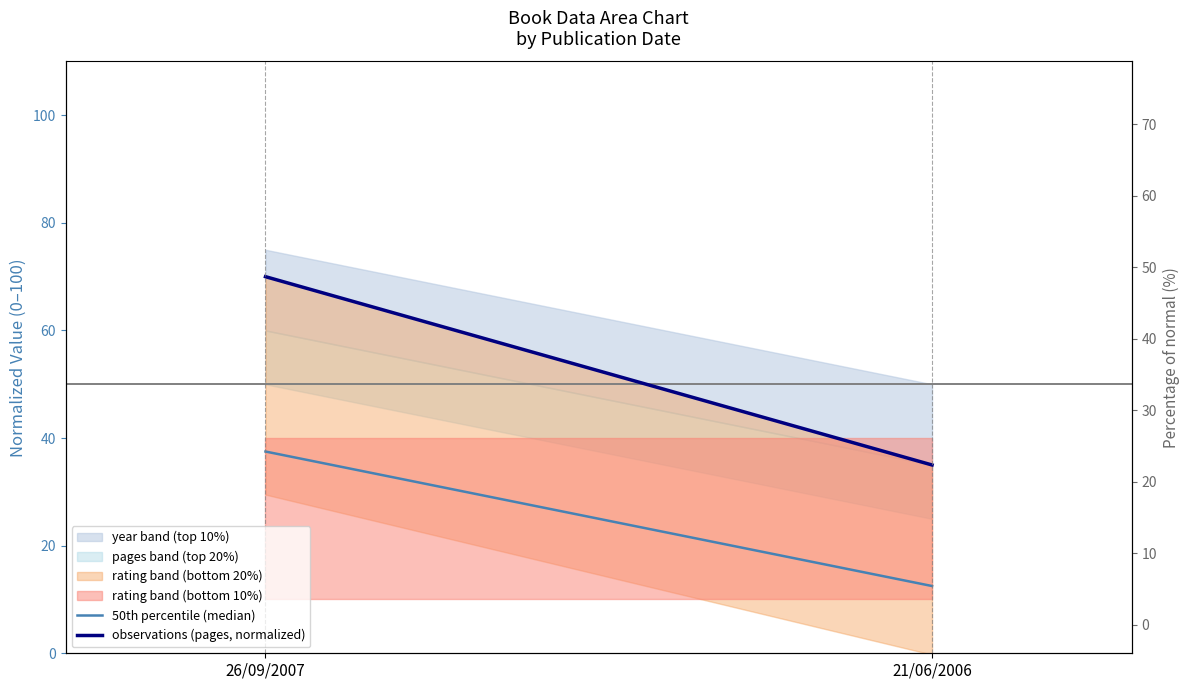

The observations (pages, normalized) series shows 37.3 at 26/09/2007. True or false?

False